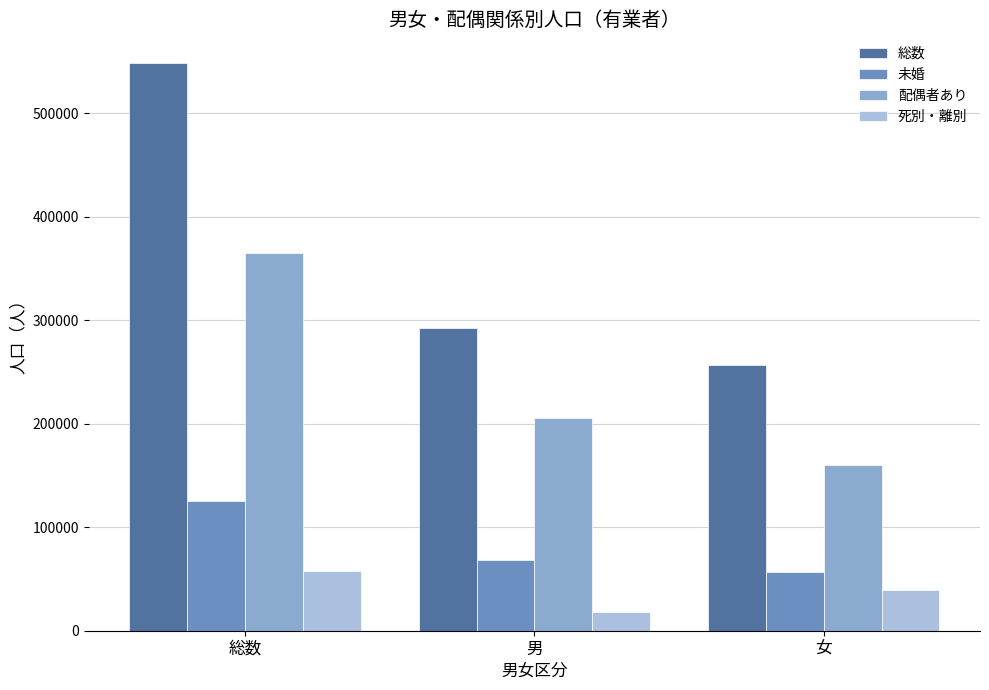

What position from the left is 女?

3